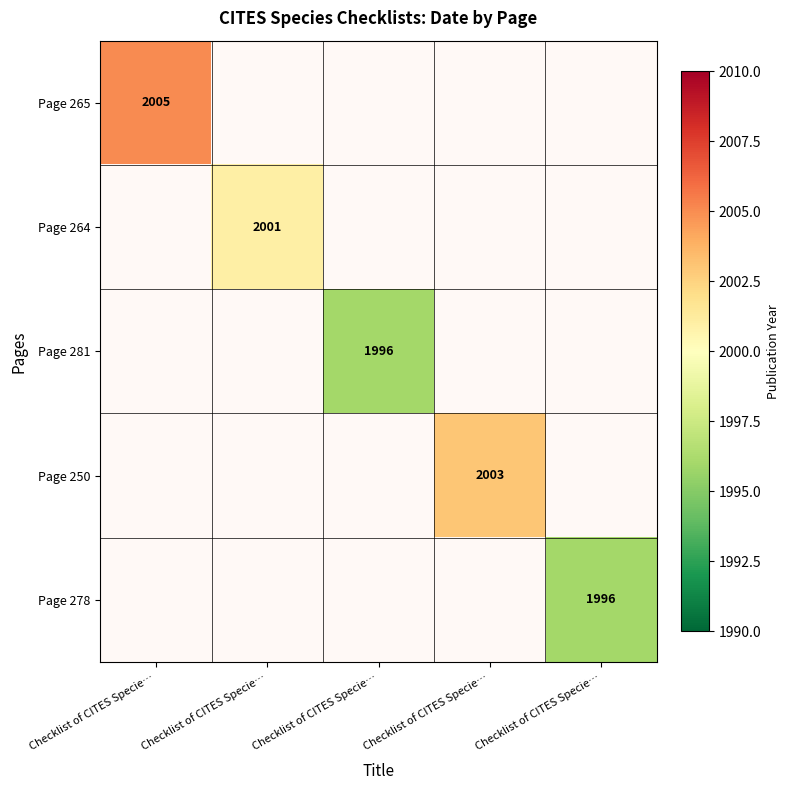

Which category has the lowest value in the Page 278 series?

Checklist of CITES Specie…